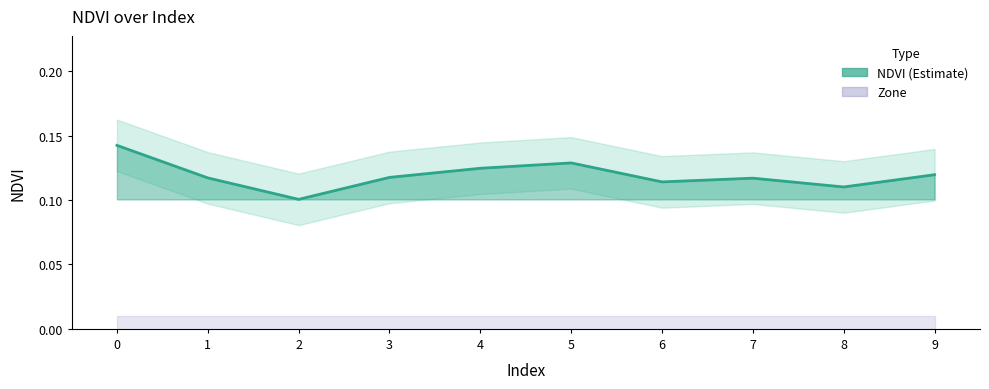

True or false: NDVI_lower and NDVI intersect in this chart.

False